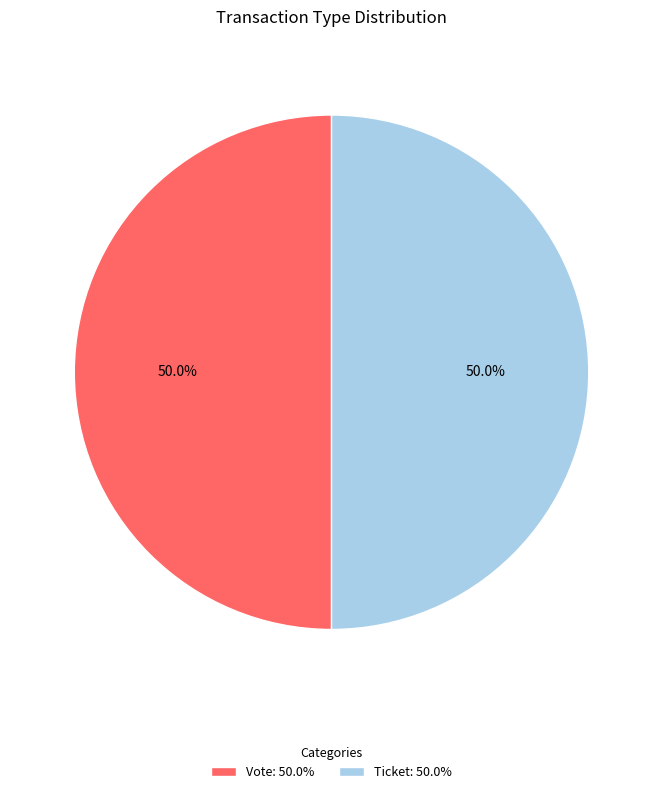

What is the ratio of the value at Ticket: 50.0% to the value at Vote: 50.0%?

1.0